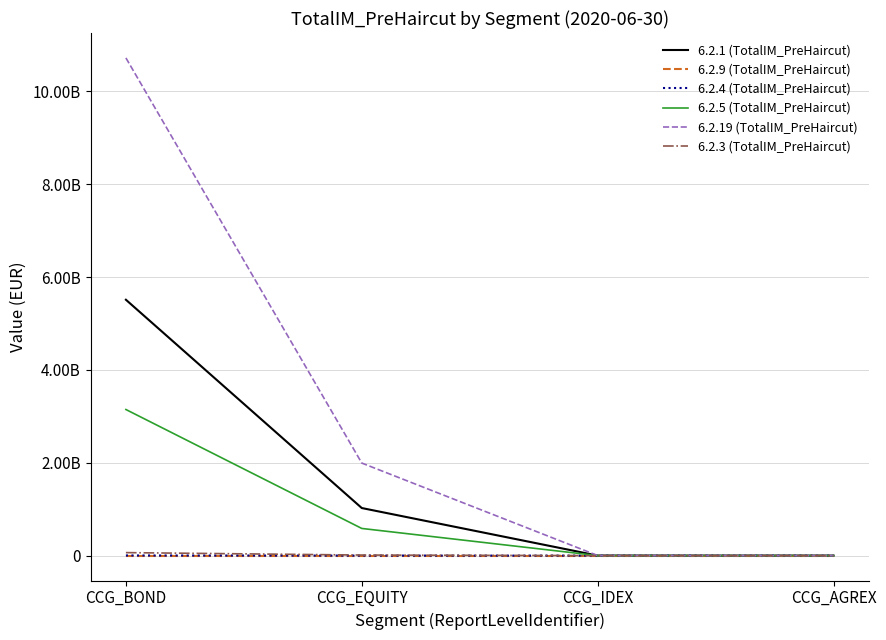

True or false: 6.2.5 (TotalIM_PreHaircut) has a value of 787048.7 at CCG_IDEX.

False